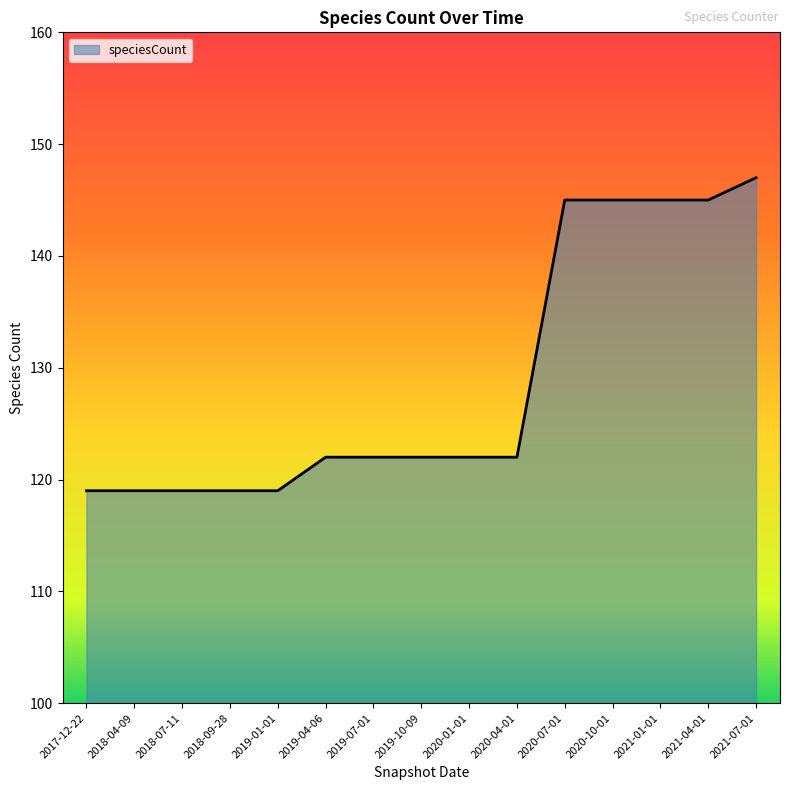

What is the change in value from 2020-04-01 to 2021-07-01?

+25